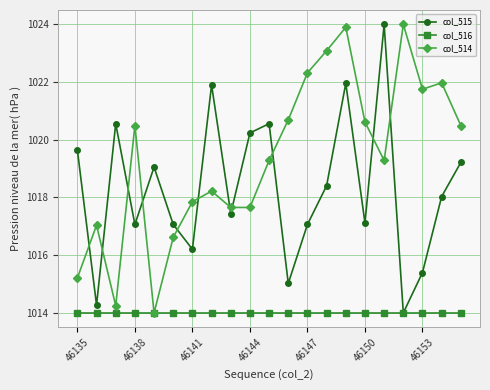

What is the difference between the maximum and minimum values in the col_514 series?

10.0